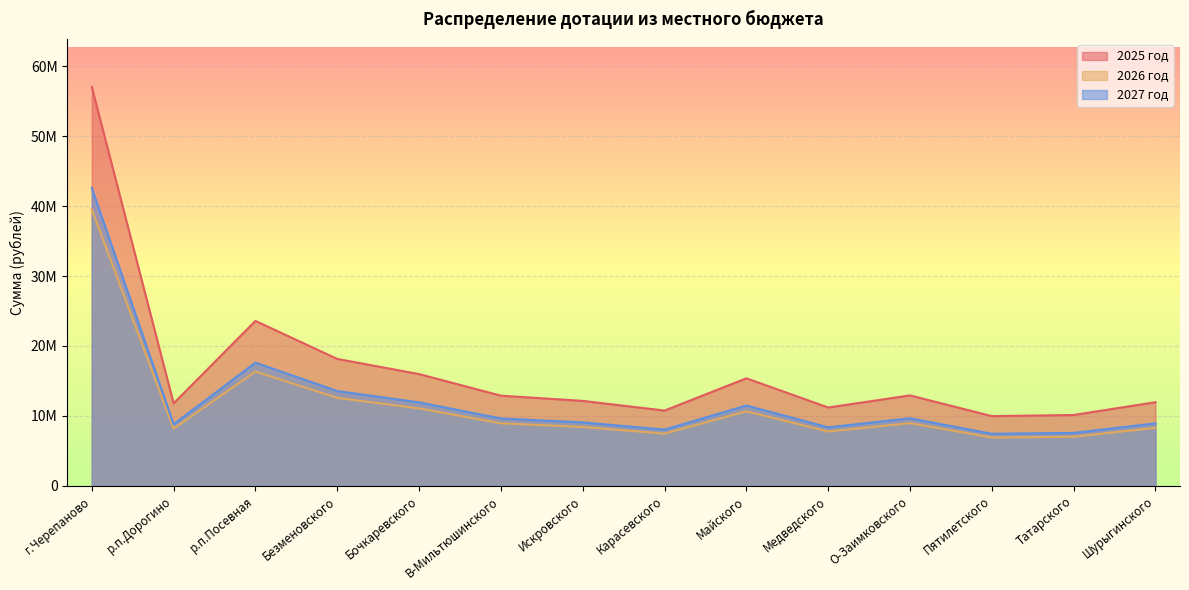

Rank the categories by 2027 год value from lowest to highest.

Пятилетского, Татарского, Карасевского, Медведского, р.п.Дорогино, Шурыгинского, Искровского, В-Мильтюшинского, О-Заимковского, Майского, Бочкаревского, Безменовского, р.п.Посевная, г.Черепаново